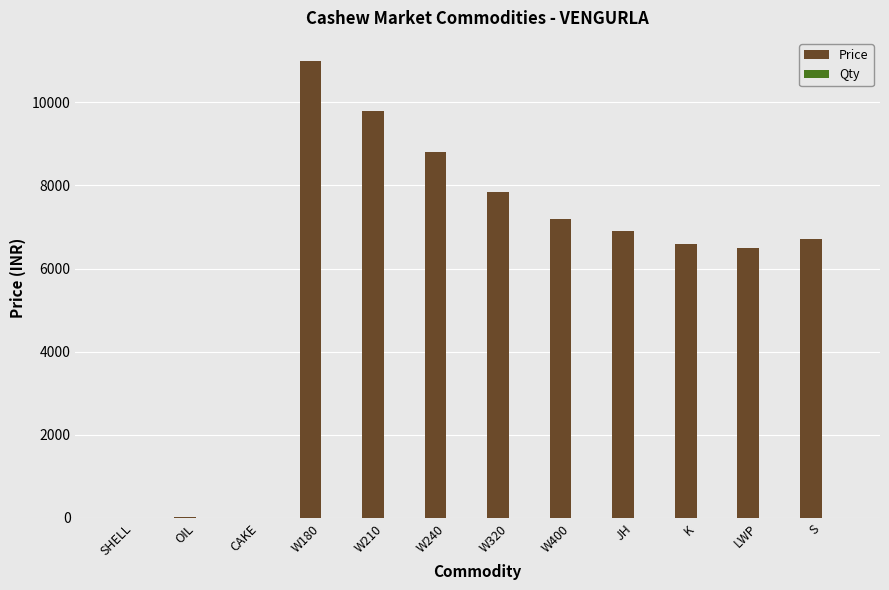

At which category is the sum across all series the highest?

W180